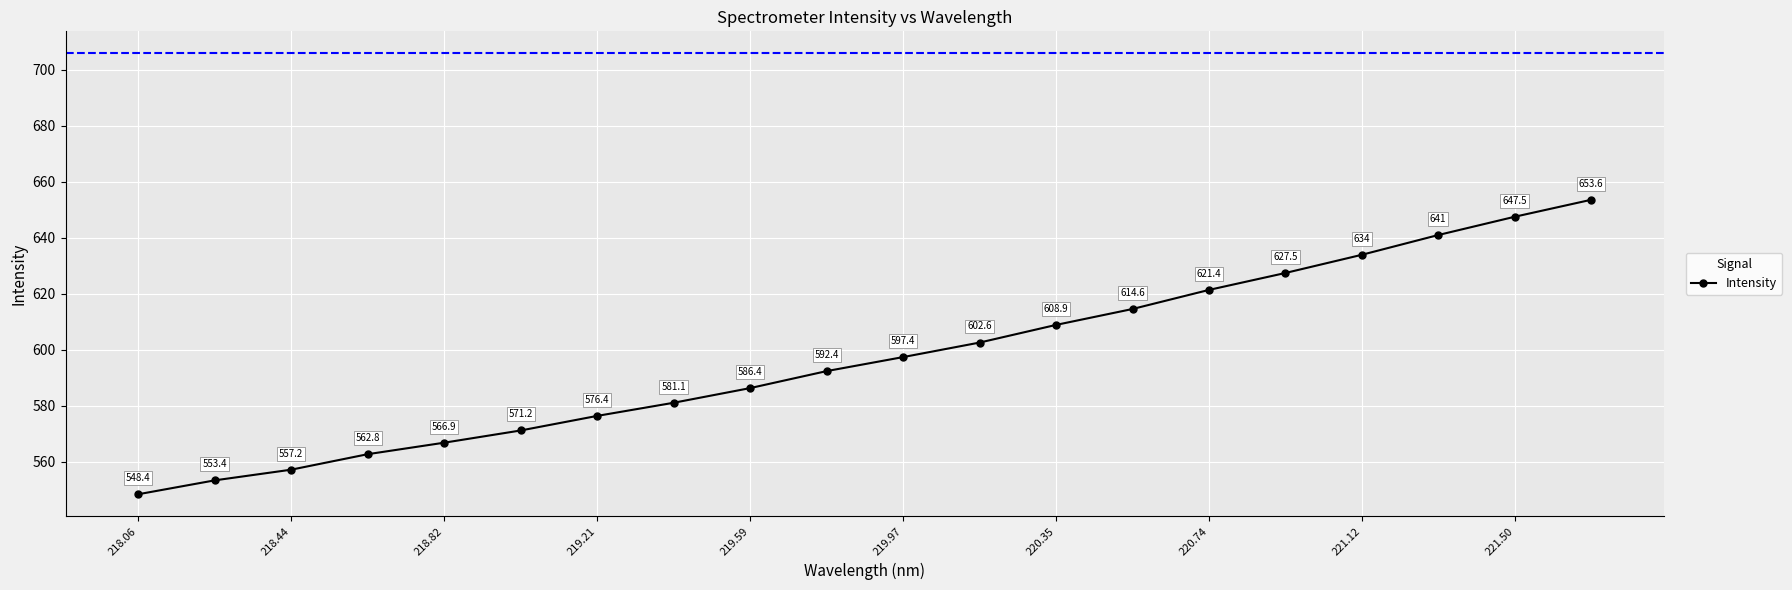

True or false: the data has more than 2 interior local peaks.

False